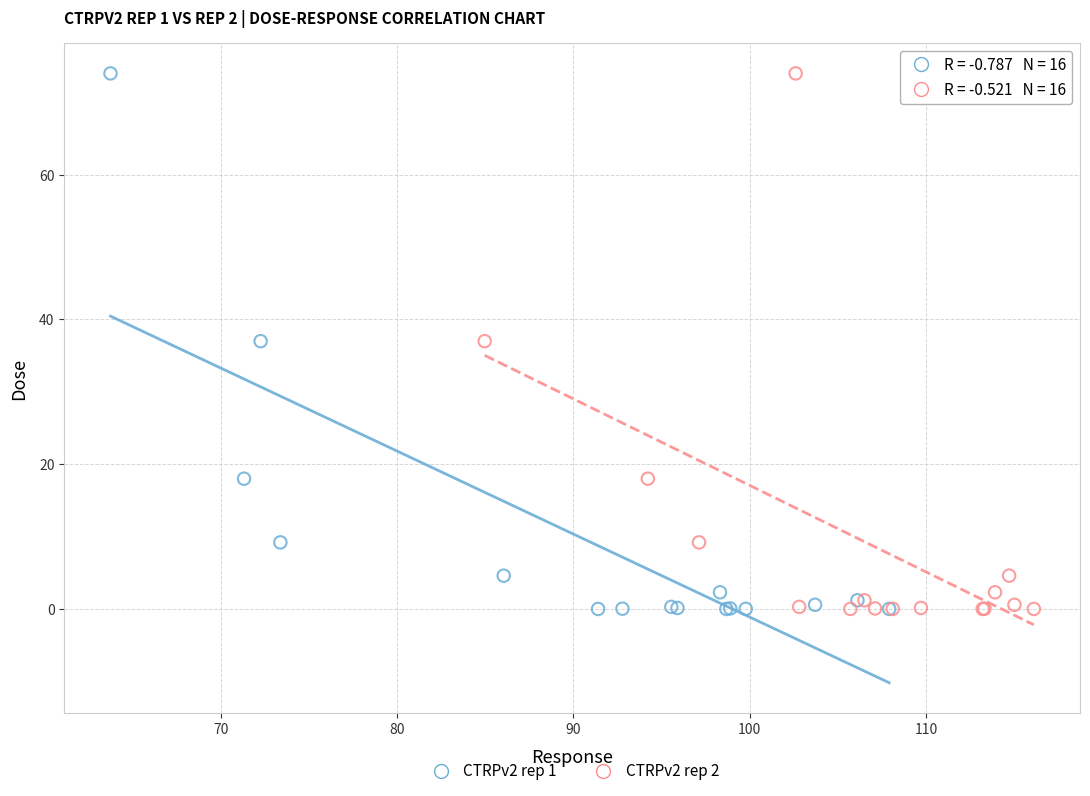

What are all the series names shown in the legend?

CTRPv2 rep 1, CTRPv2 rep 2